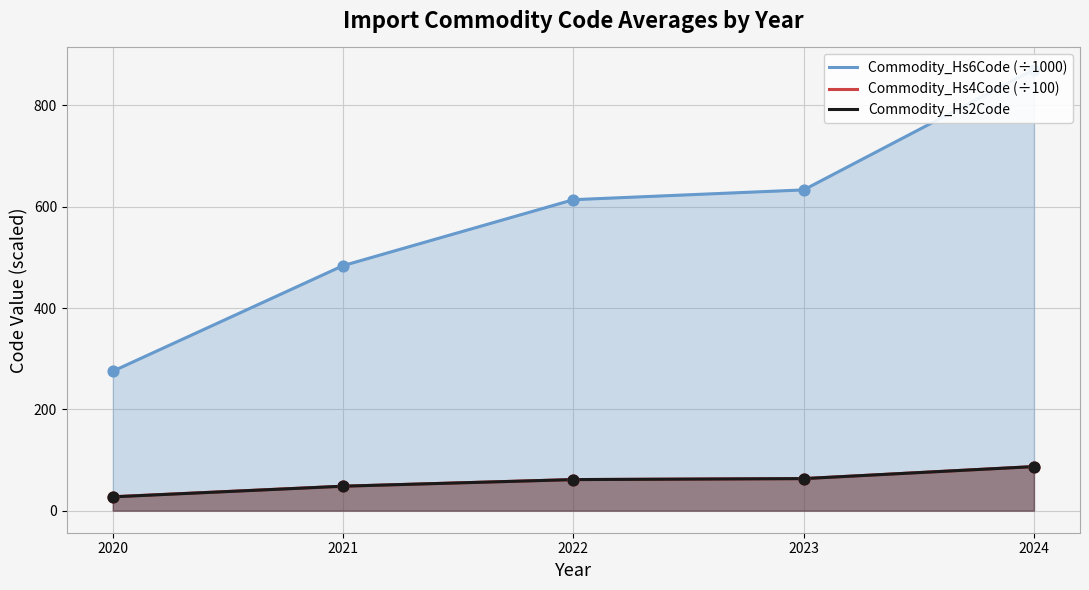

Which series reaches the maximum Y coordinate?

Commodity_Hs6Code (÷1000)